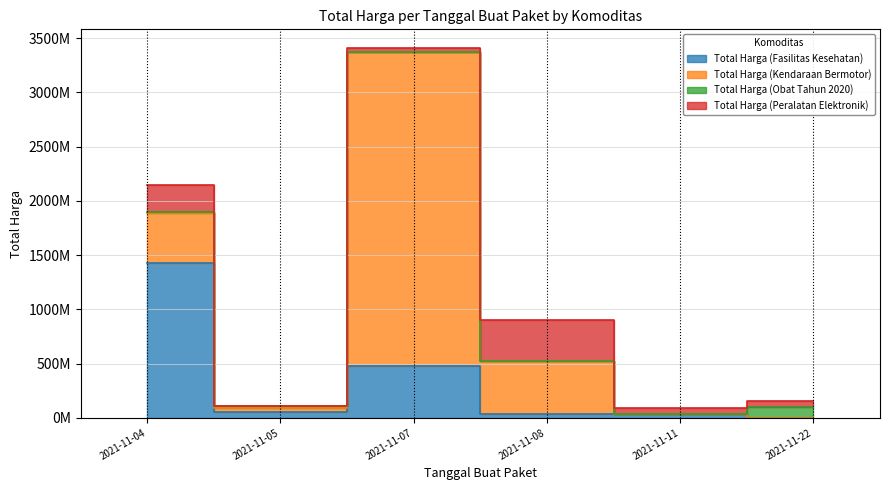

What is the average value of the Total Harga (Kendaraan Bermotor) series?

648094017